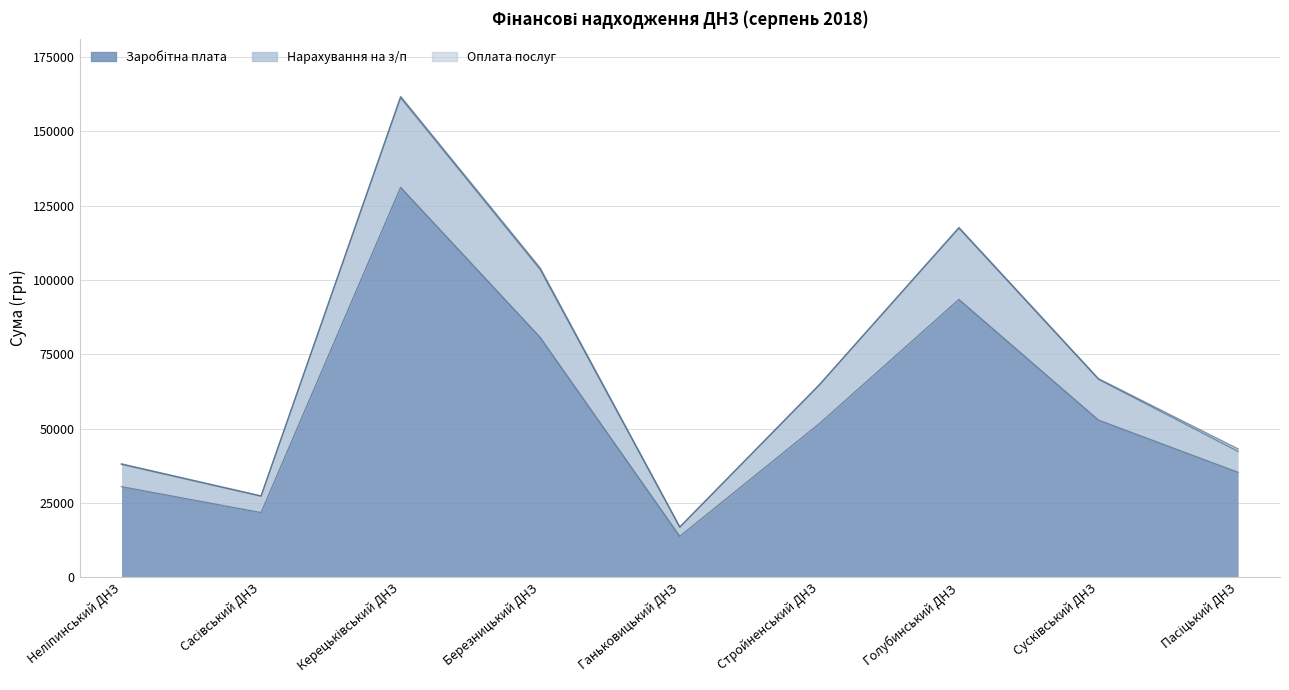

What is the sum of all Заробітна плата values?

511356.2